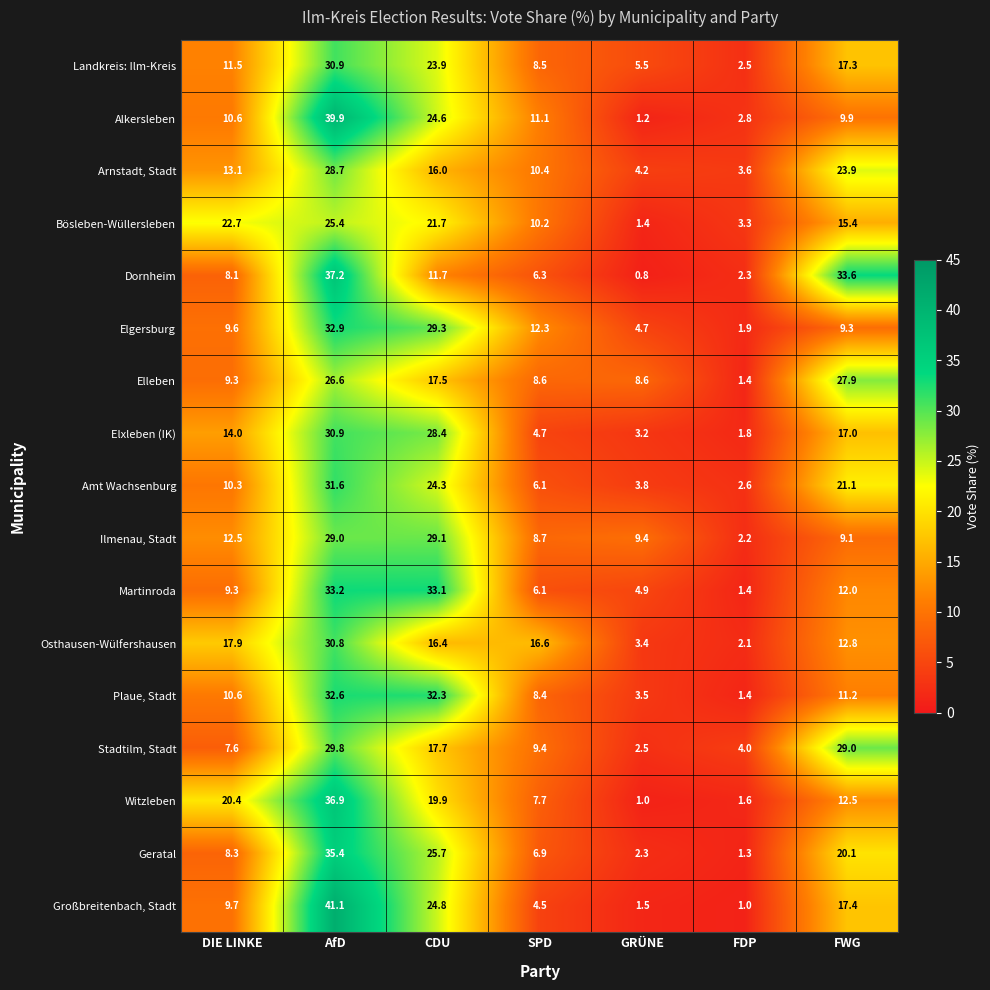

The Alkersleben series shows 39.9 at AfD. True or false?

True